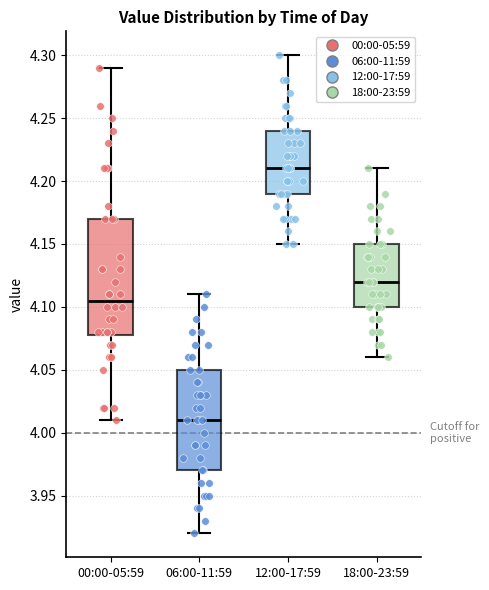

Which box's median line is the highest?

12:00-17:59